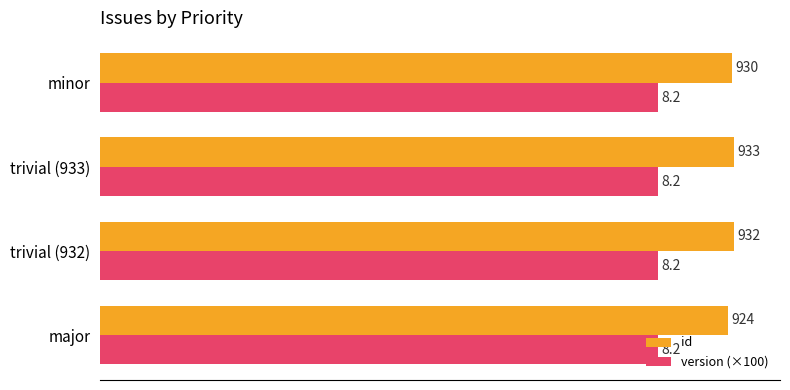

Rank the series by their average value, from lowest to highest.

version (×100), id